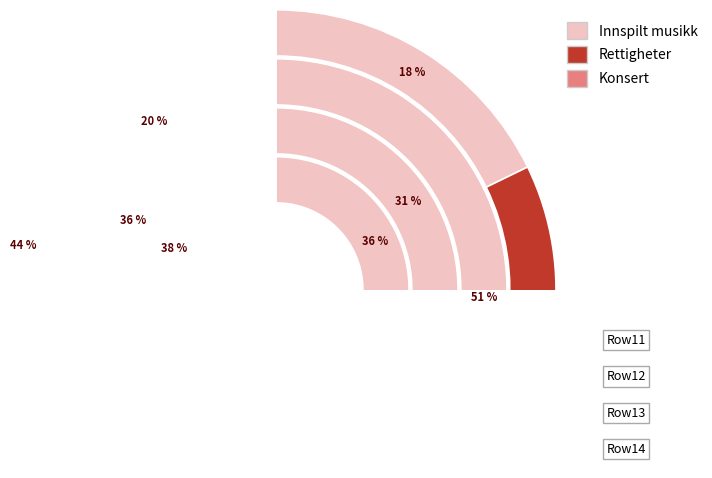

Is there any slice that represents more than half of the pie?

No